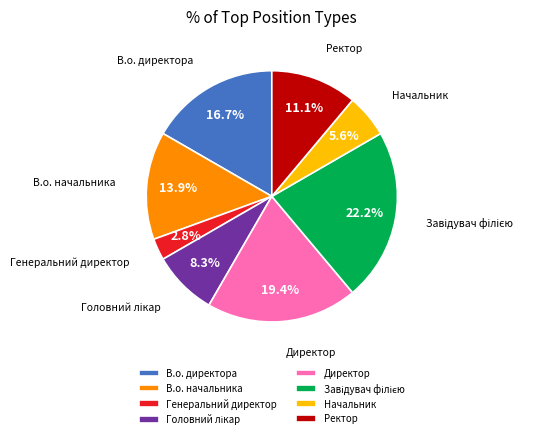

Is there a majority slice in this chart?

No